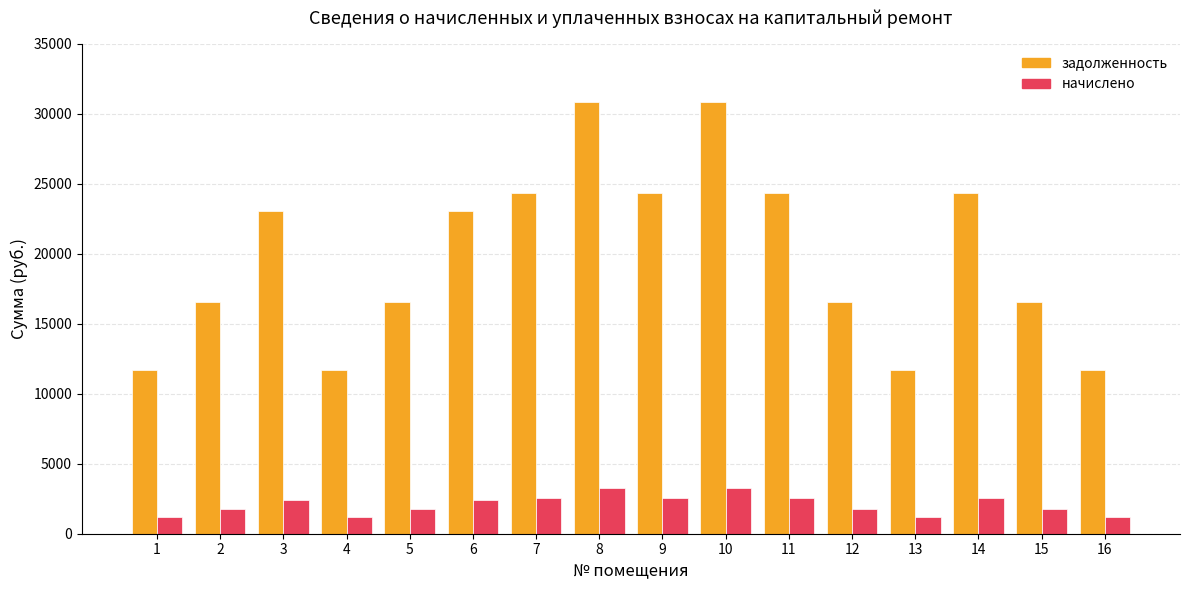

What is the total value across all series at 9?

26914.5